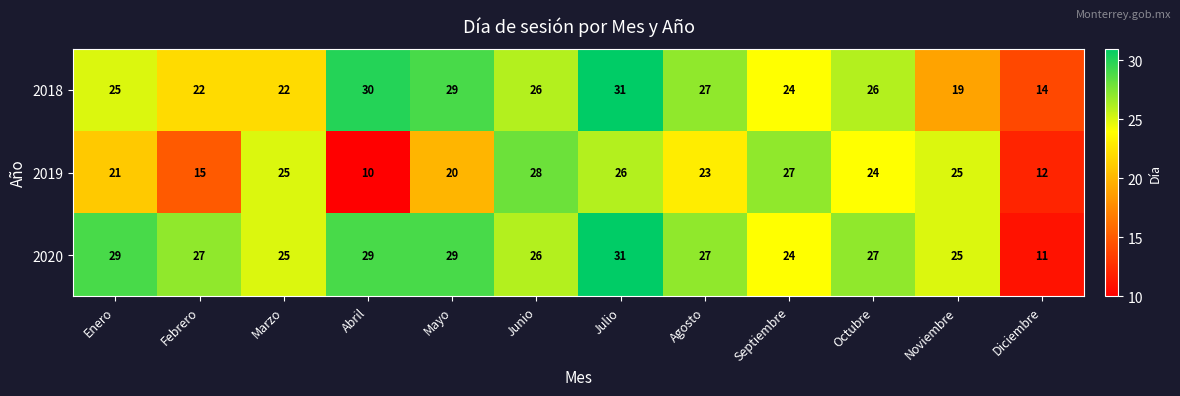

The value of 2020 at Agosto is 9. True or false?

False